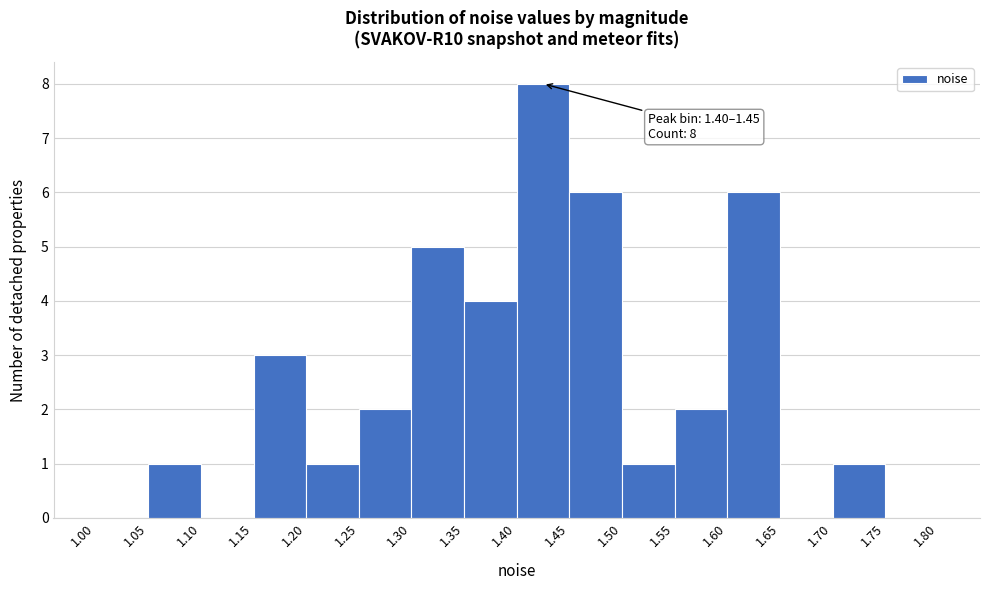

Over which range of the x-axis is the bar tallest?

1.40 to 1.45